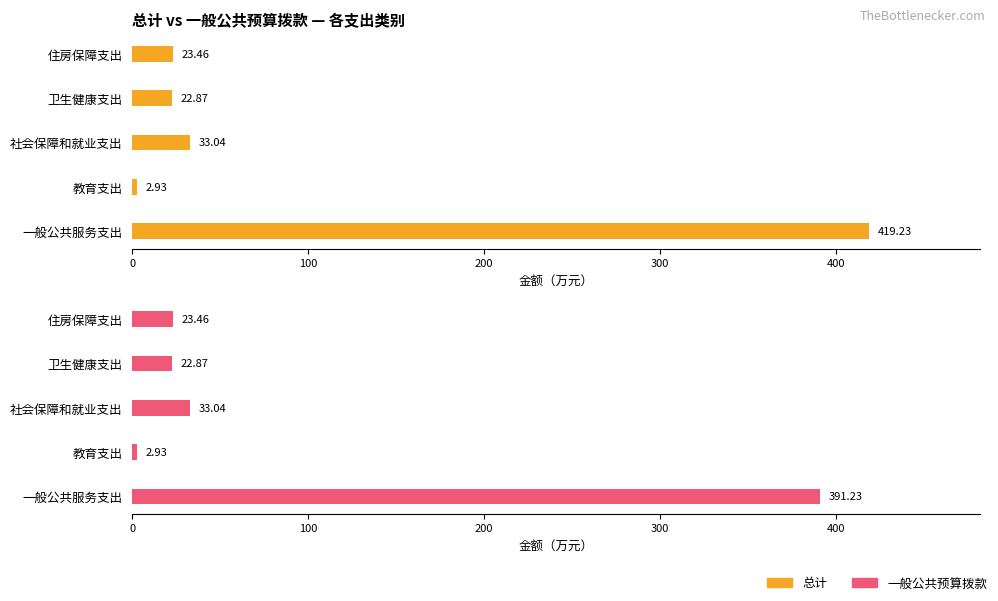

Which series changed the most between 一般公共服务支出 and 社会保障和就业支出?

总计